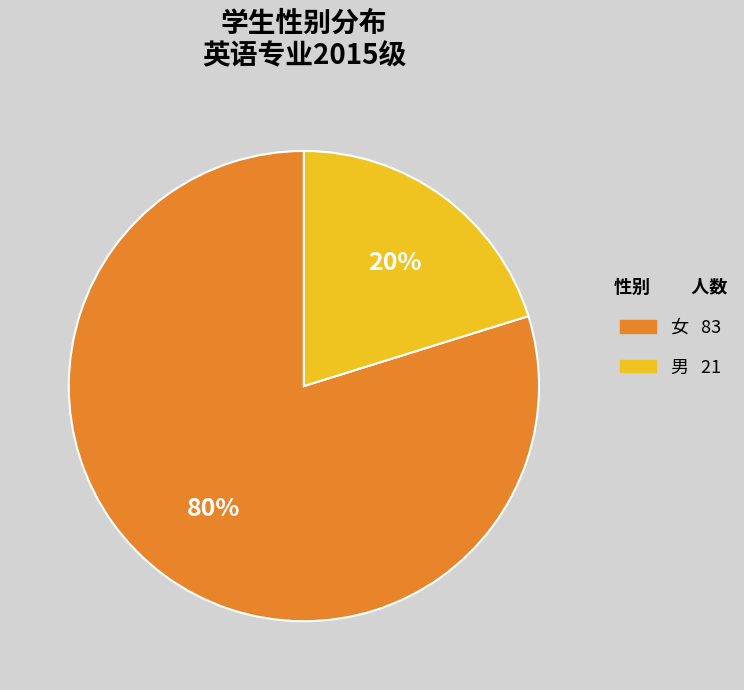

To the nearest percent, what is the difference between the largest and smallest slice percentages?

60%